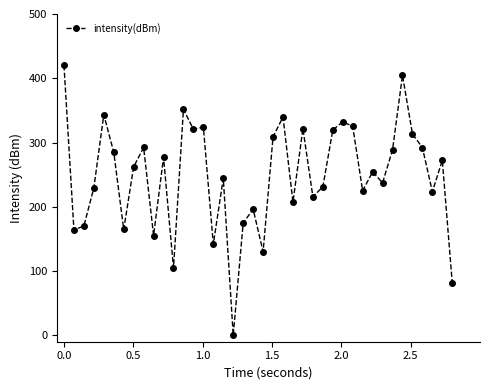

What is the value of the 3rd point from the left?

170.1